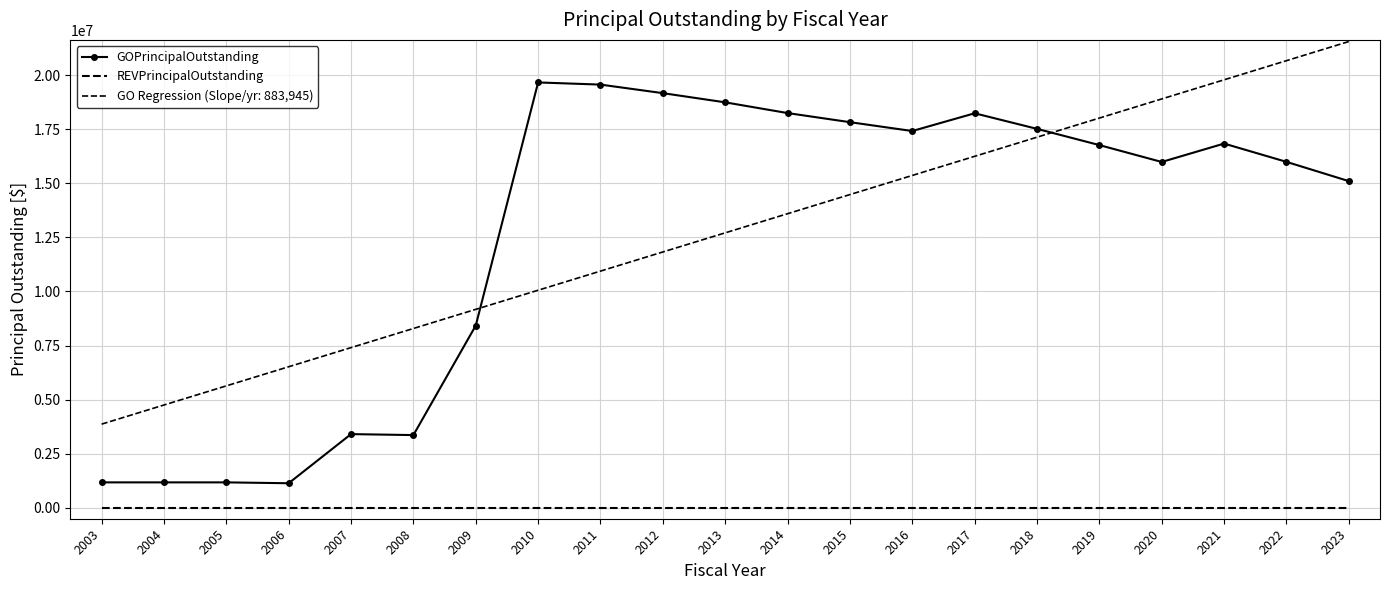

What is the difference between the highest and lowest values at 2023?

15100000.0